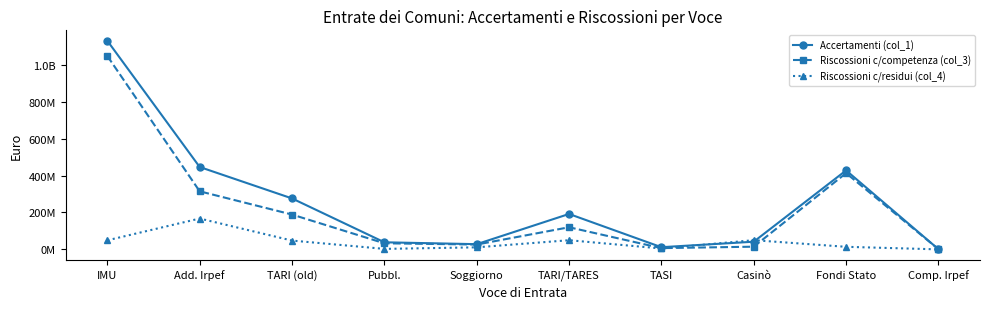

Reading left to right, list all the values displayed in this chart.

Accertamenti (col_1): IMU=1130331773	Add. Irpef=446304816	TARI (old)=276044068	Pubbl.=38389757	Soggiorno=28184951	TARI/TARES=191855612	TASI=11808620	Casinò=41562609	Fondi Stato=427914375	Comp. Irpef=946414
Riscossioni c/competenza (col_3): IMU=1047829458	Add. Irpef=314606309	TARI (old)=188666074	Pubbl.=32973042	Soggiorno=26191022	TARI/TARES=119837914	TASI=6784824	Casinò=14573515	Fondi Stato=413058700	Comp. Irpef=935412
Riscossioni c/residui (col_4): IMU=49120429	Add. Irpef=167145688	TARI (old)=47635939	Pubbl.=2607852	Soggiorno=11091604	TARI/TARES=49623342	TASI=4747627	Casinò=49855146	Fondi Stato=13877961	Comp. Irpef=28385